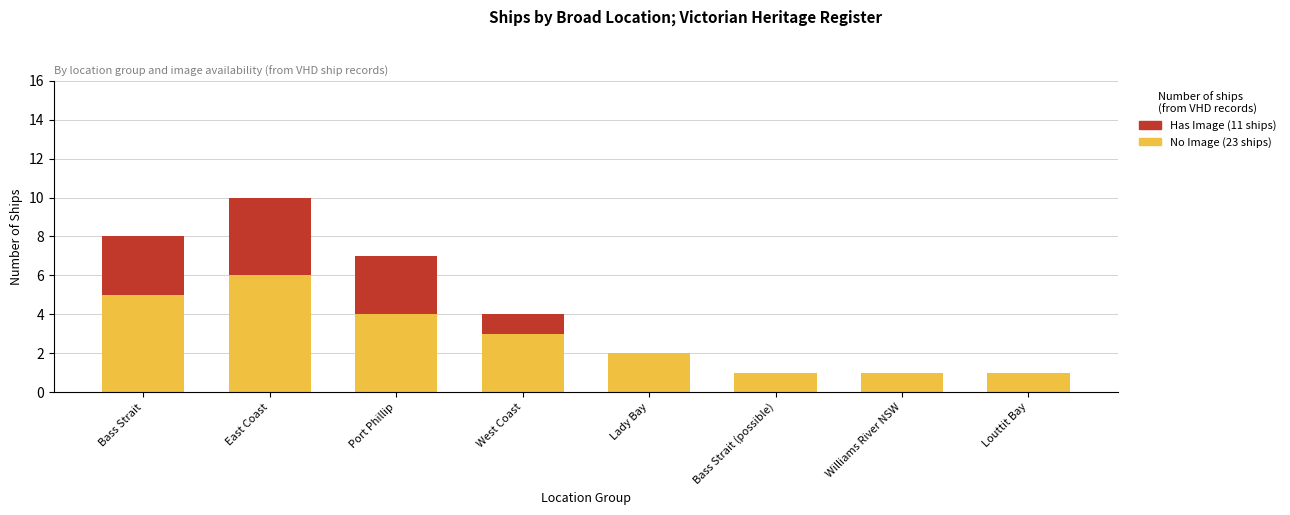

Count the number of categories in the chart.

8